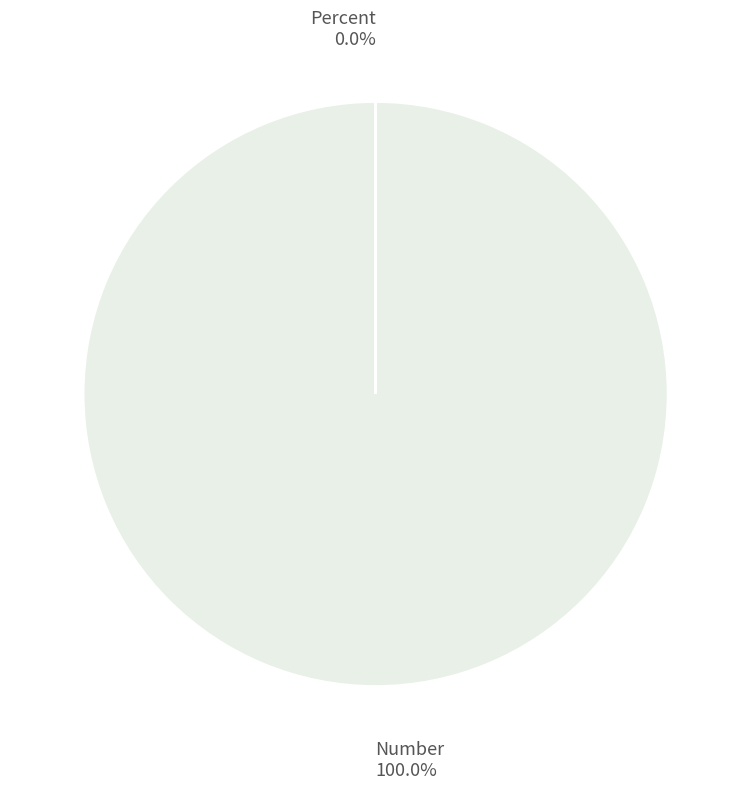

What is the largest slice in the pie chart?

Number